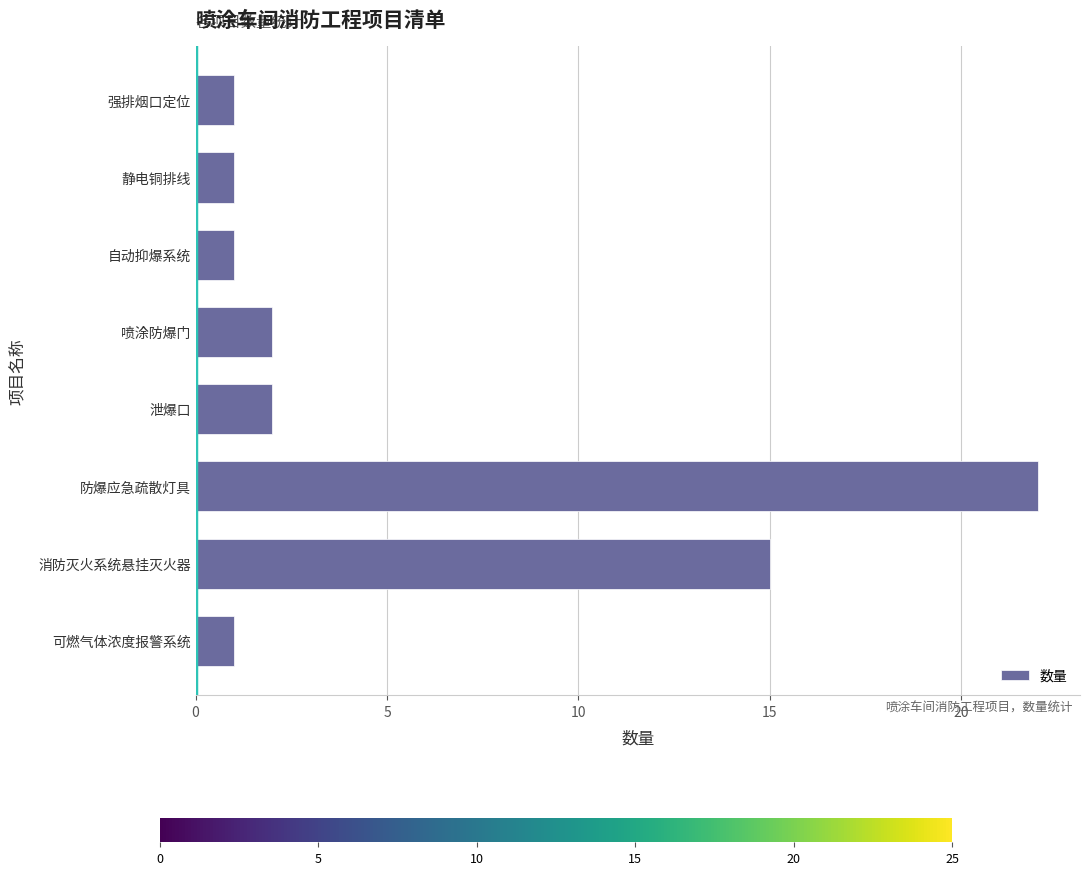

What is the change in value from 消防灭火系统悬挂灭火器 to 喷涂防爆门?

-13